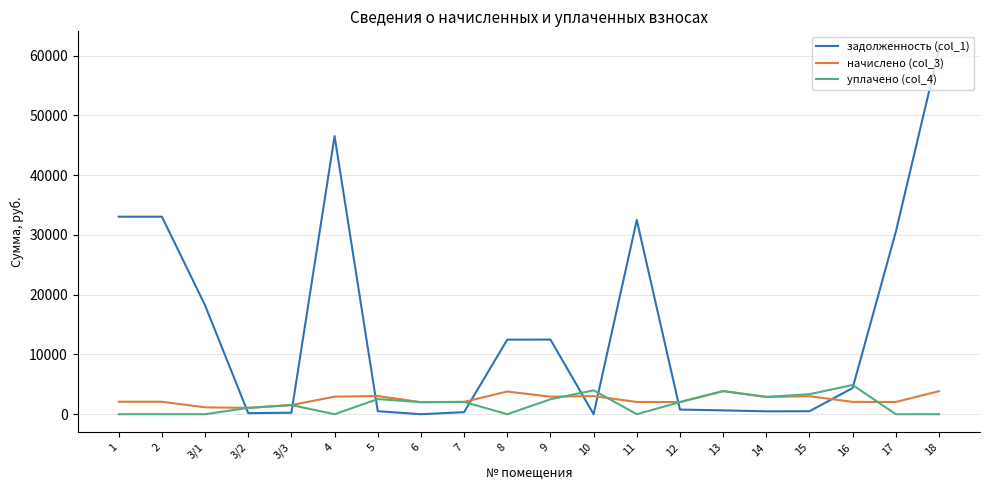

What is the maximum value shown in the chart?

60999.4